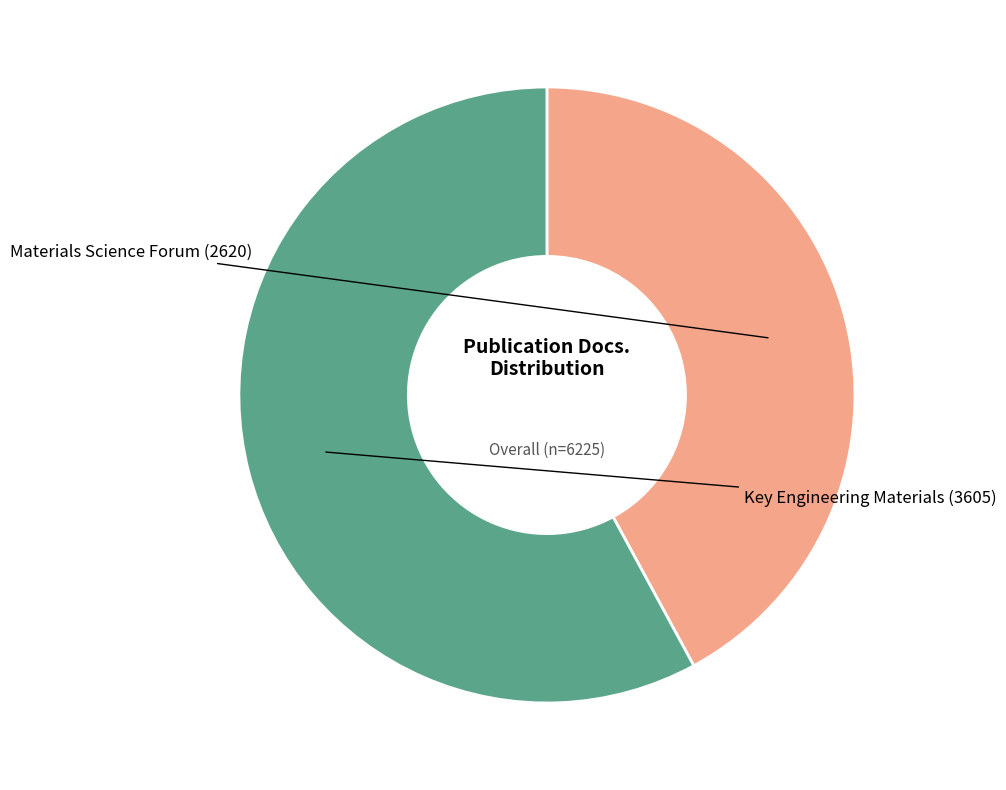

Is there a majority slice in this chart?

Yes